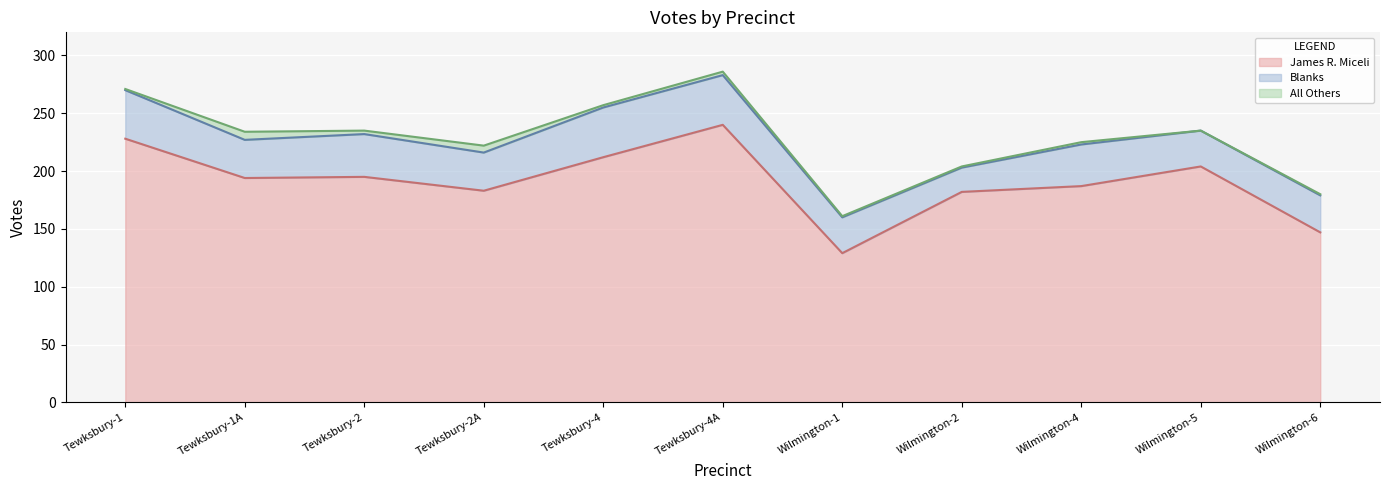

What is the greatest value displayed?

240